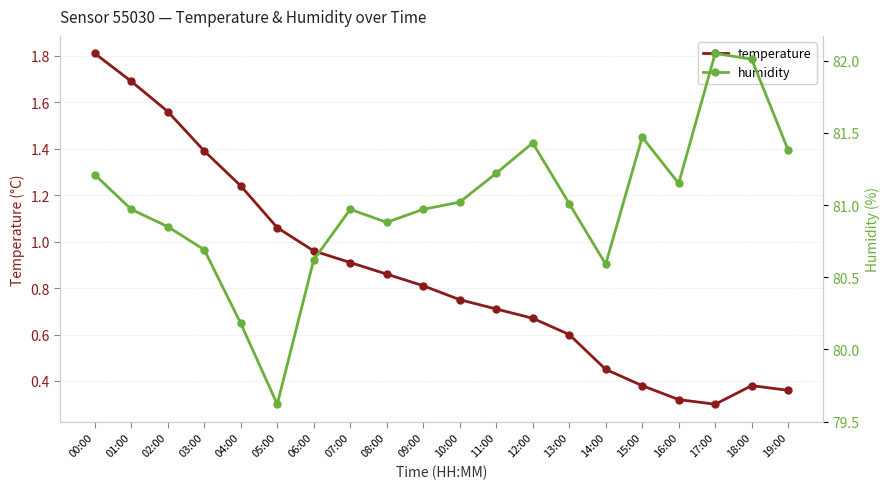

Does the chart display data point markers on the line(s)?

Yes